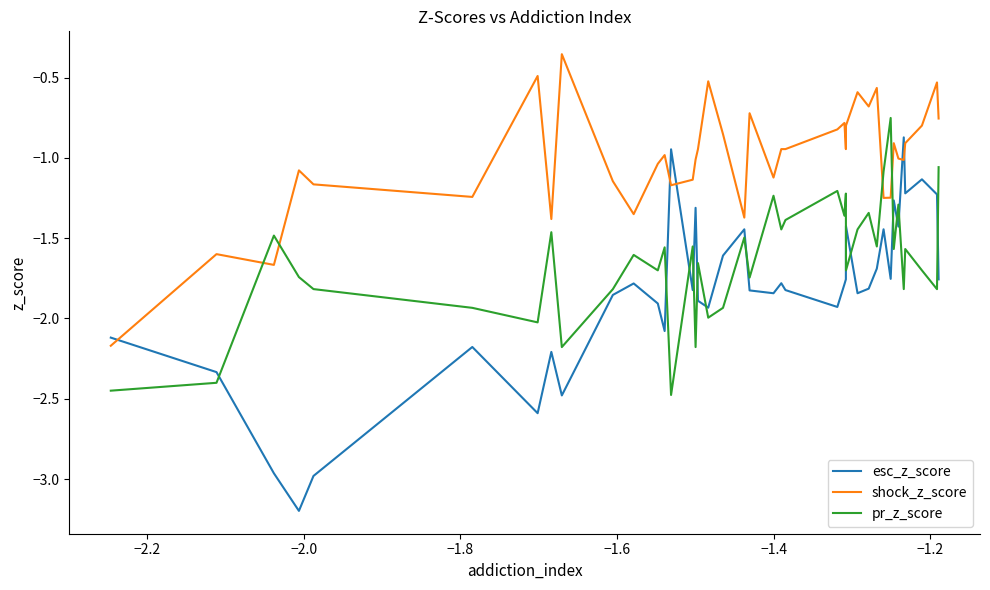

How many values in the pr_z_score series exceed -1?

1